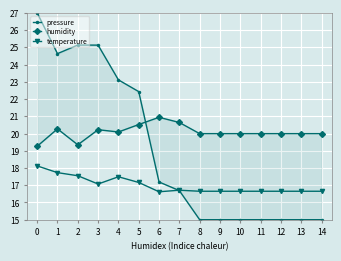

What is the difference between the maximum and second lowest values in the humidity series?

1.6